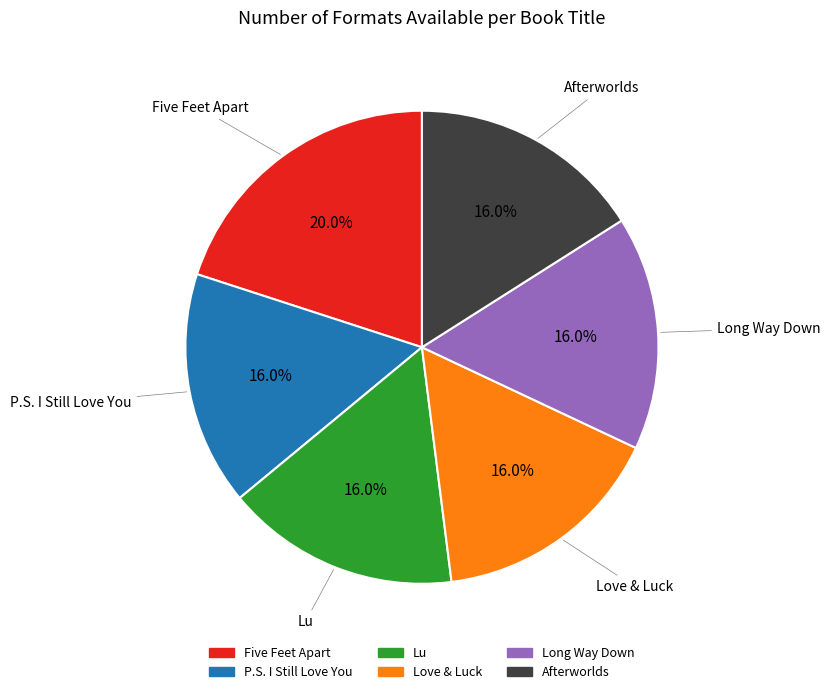

Which category has the biggest portion of the pie?

Five Feet Apart